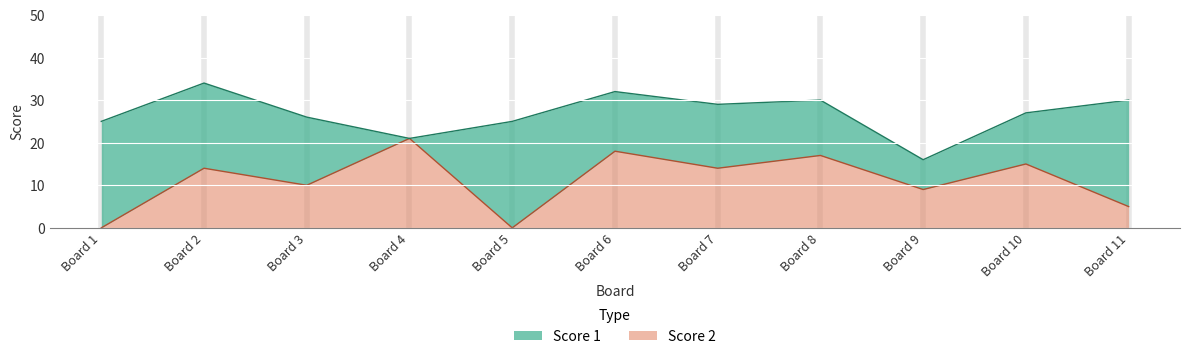

True or false: the data shows 31 at Board 6.

False